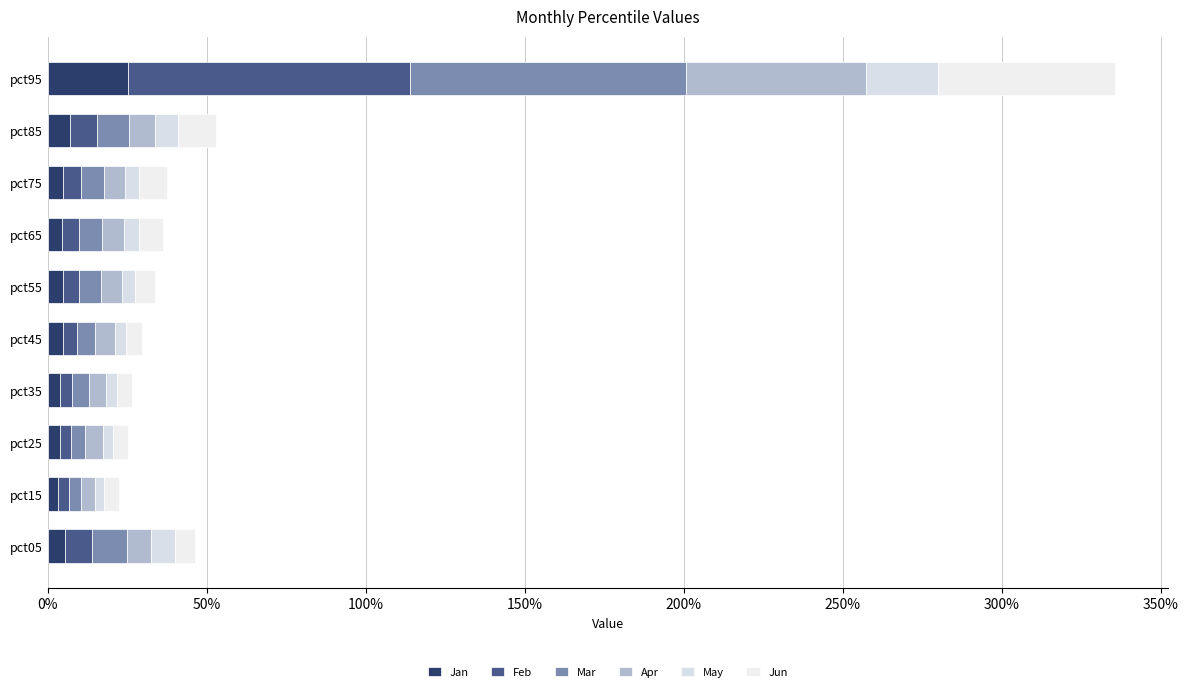

At which category is the sum across all series the highest?

pct95